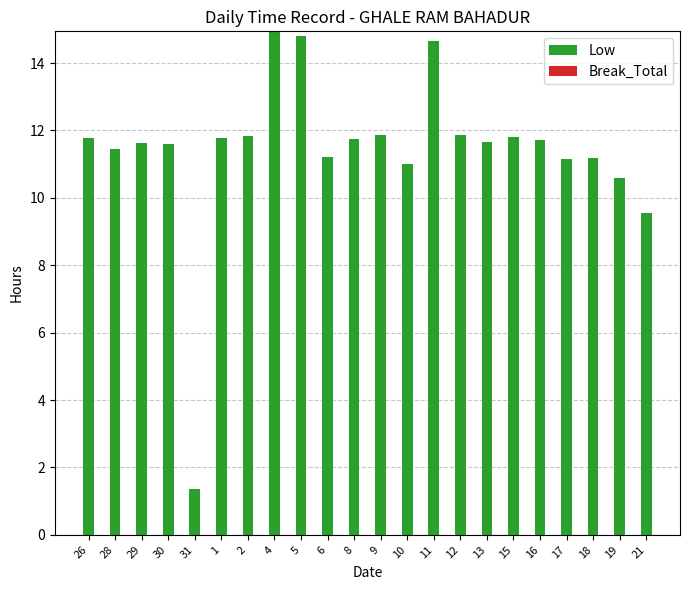

What is the average value?

11.4